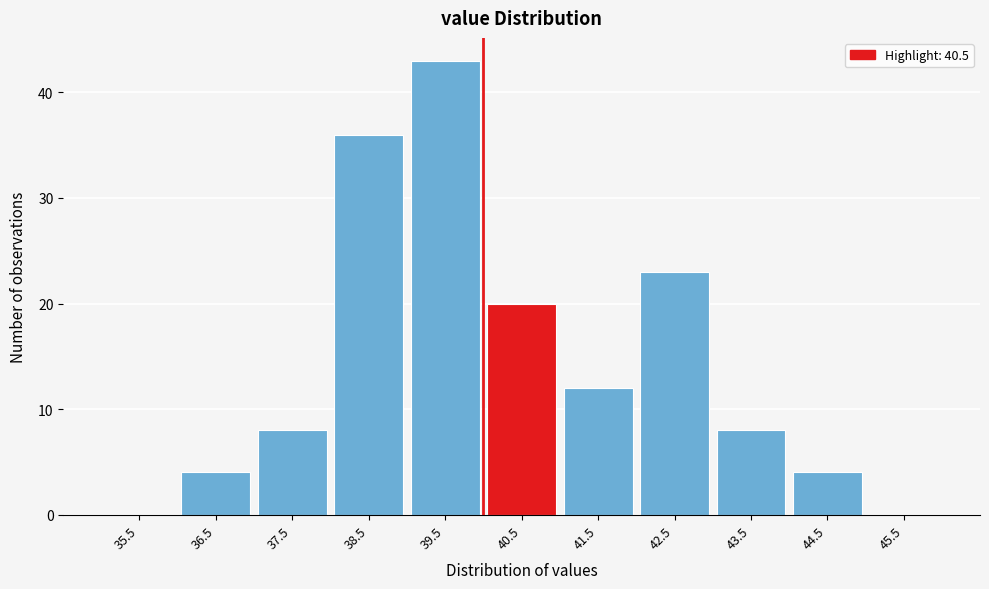

Reading left to right, extract all data points from this chart.

35.5=0	36.5=4	37.5=8	38.5=36	39.5=43	40.5=20	41.5=12	42.5=23	43.5=8	44.5=4	45.5=0